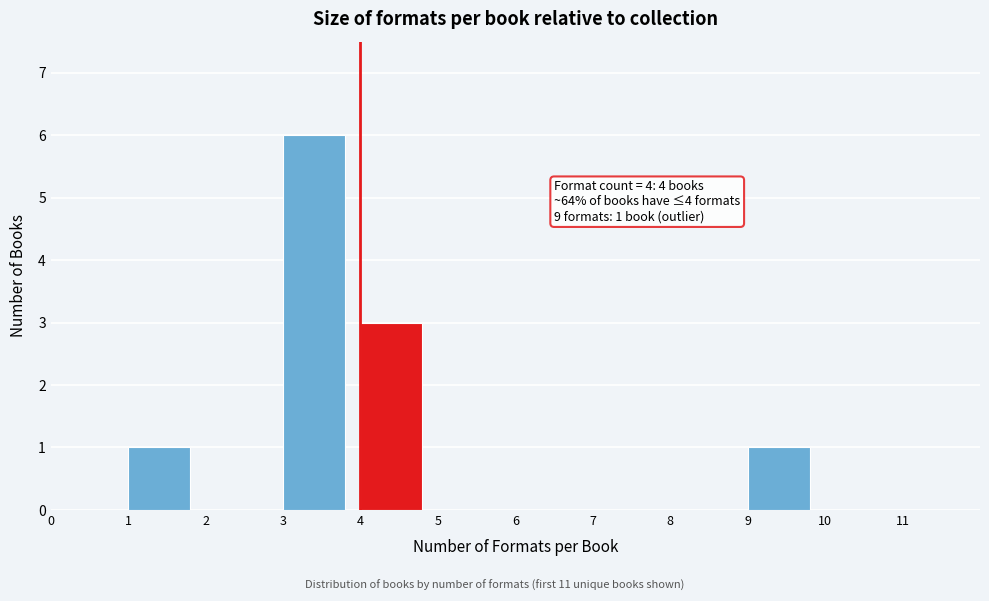

Over which range of the x-axis is the bar tallest?

3 to 4